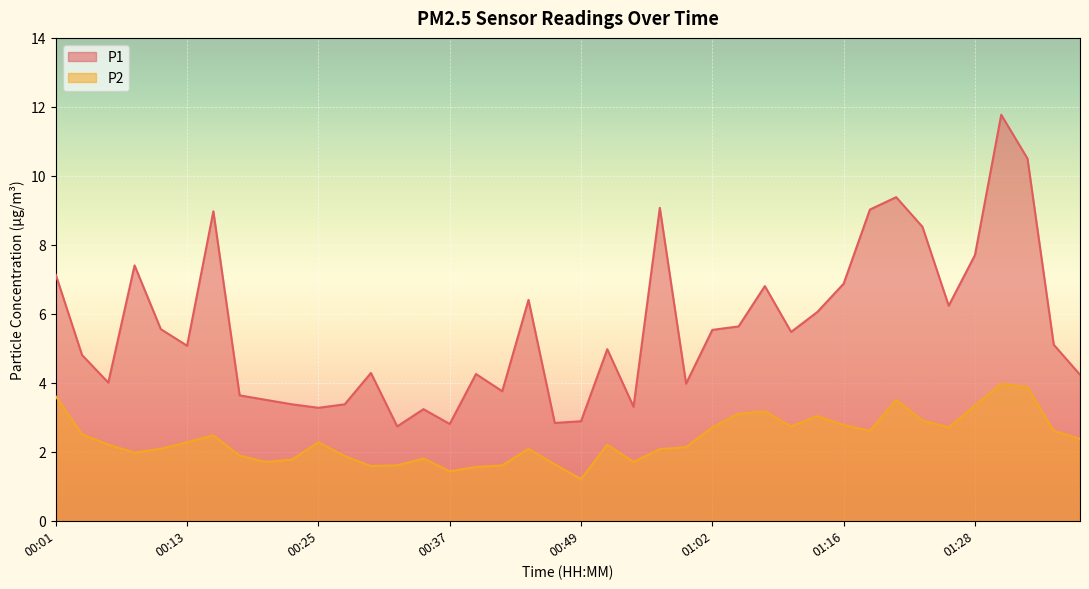

How many interior local valleys does the P1 series have?

11